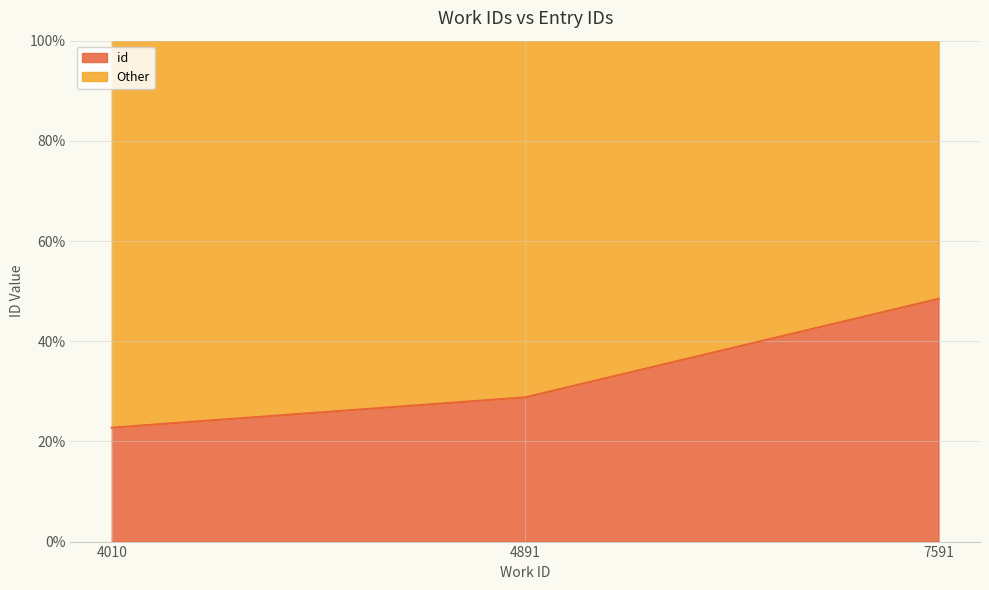

Reading right to left, transcribe all the data shown in this chart.

48.5	28.8	22.7